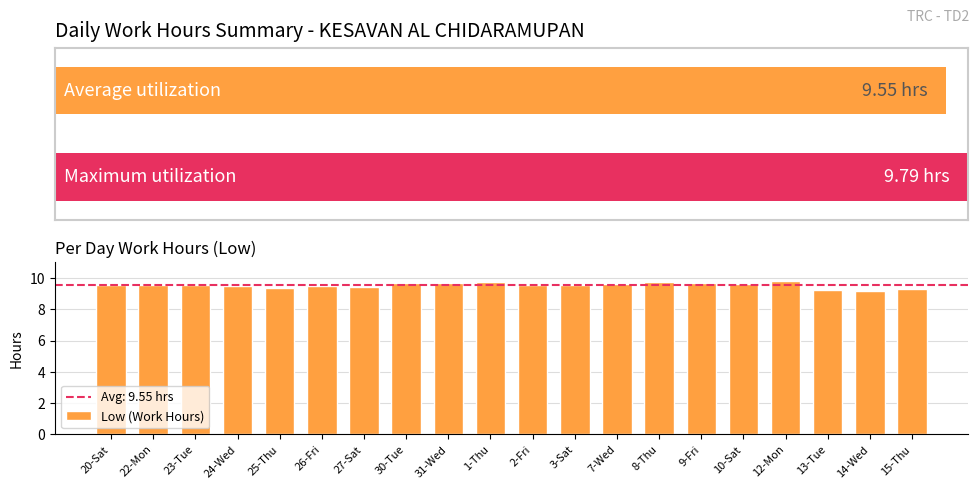

The chart shows a value of 9.5 at 3-Sat. True or false?

True